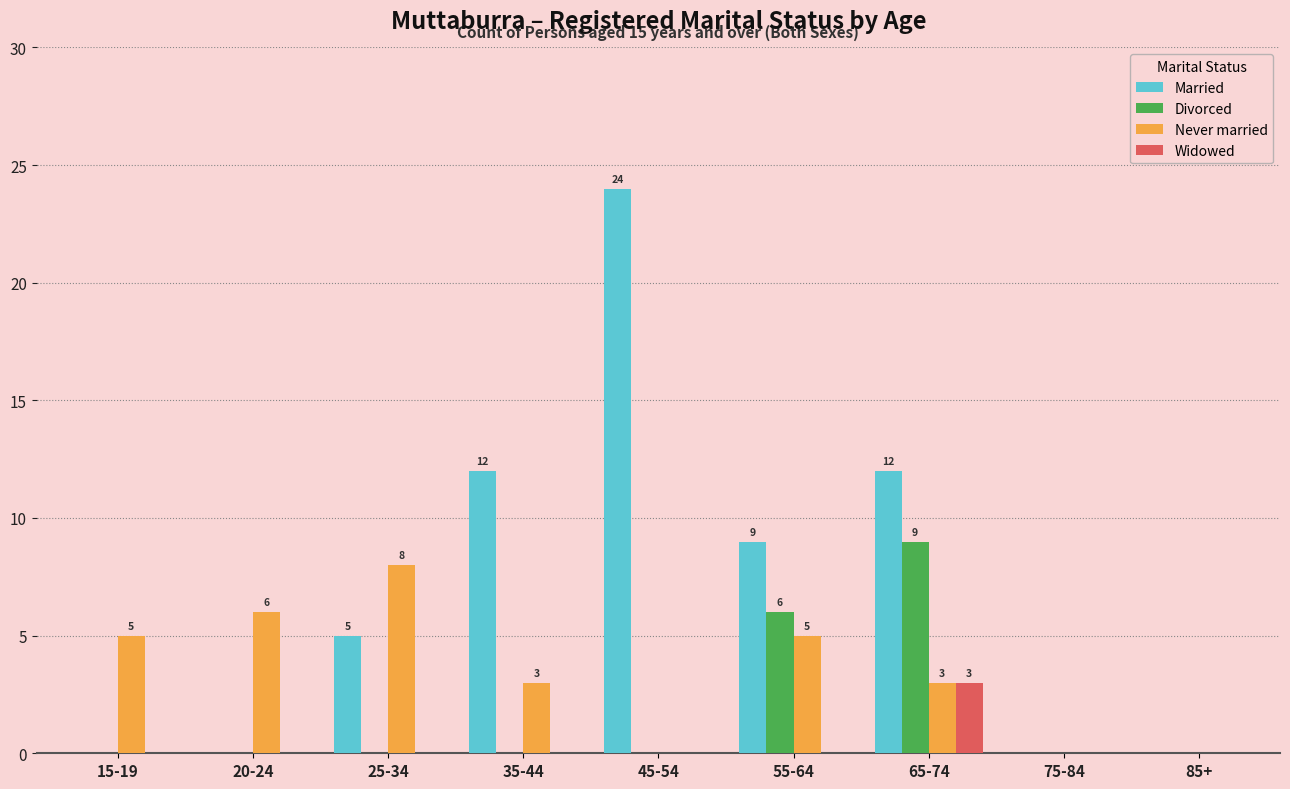

Which series changed the most between 15-19 and 55-64?

Married